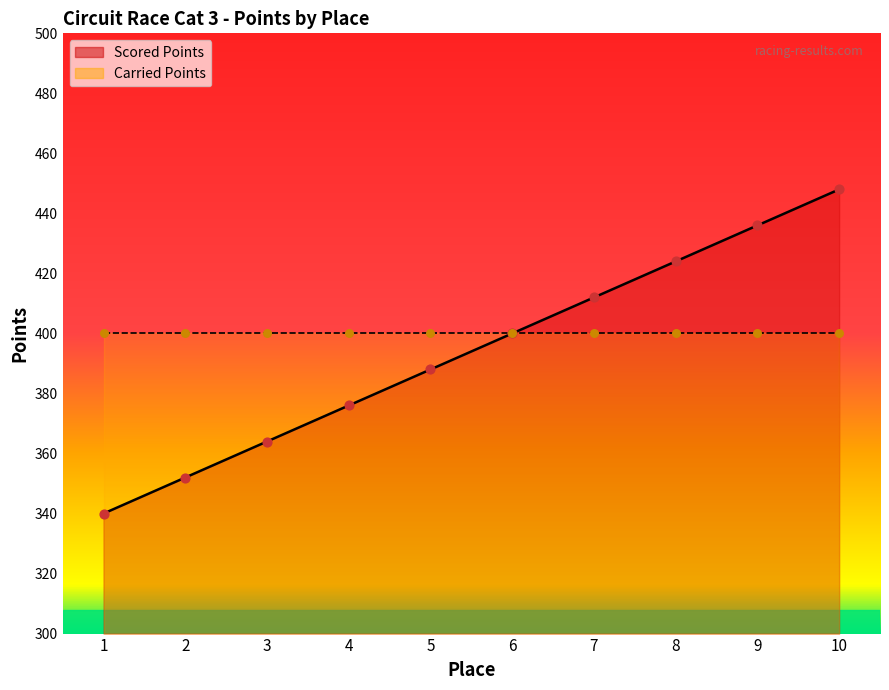

Between 4 and 6, which is larger?

6